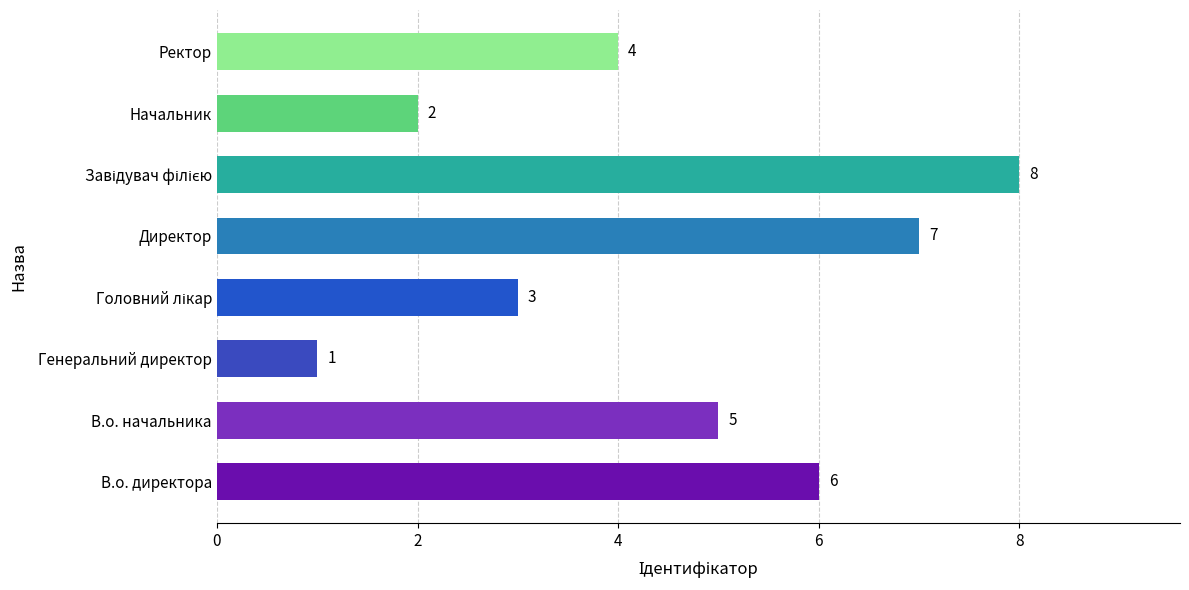

Reading top to bottom, transcribe all the data shown in this chart.

4	2	8	7	3	1	5	6